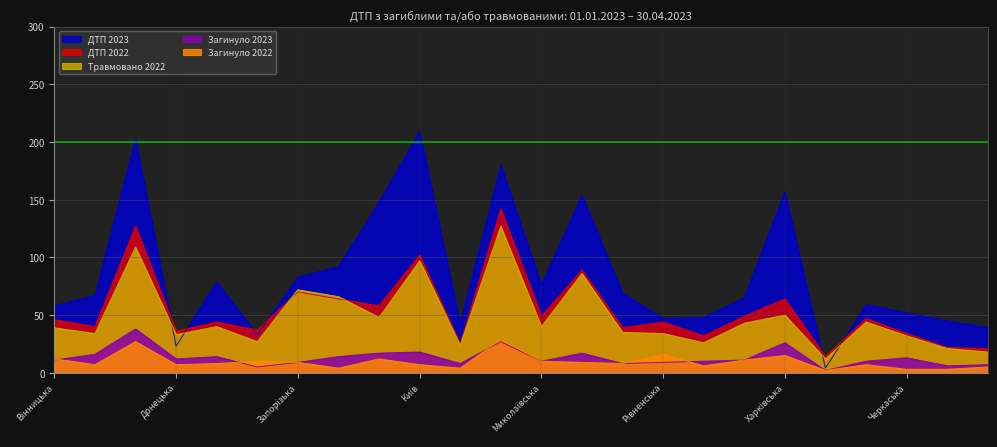

Which series ends up on top after the final intersection of Загинуло 2023 and Загинуло 2022?

Загинуло 2023